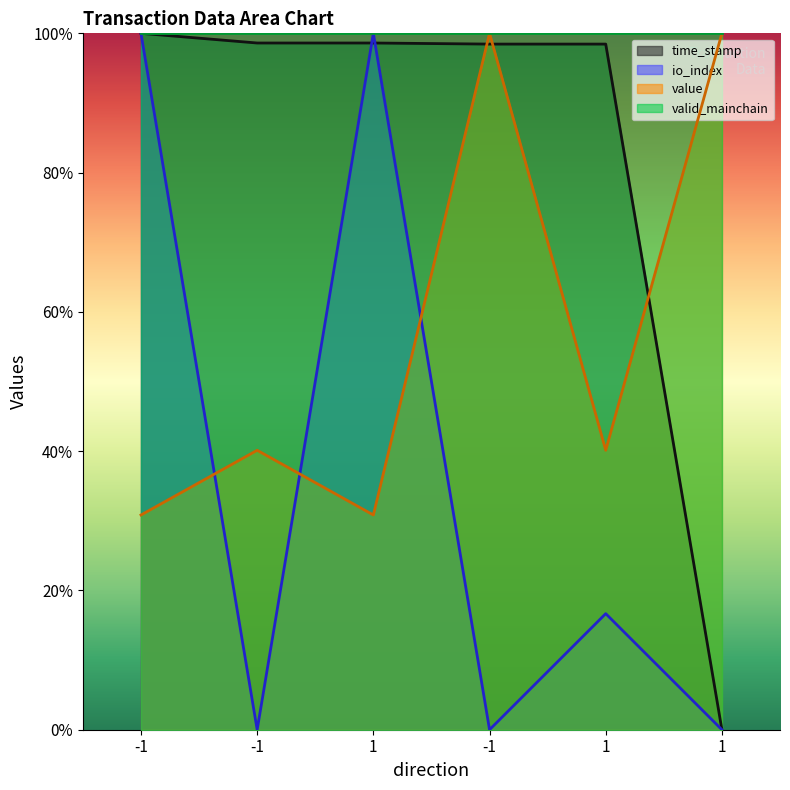

Which series has the widest spread of values?

time_stamp